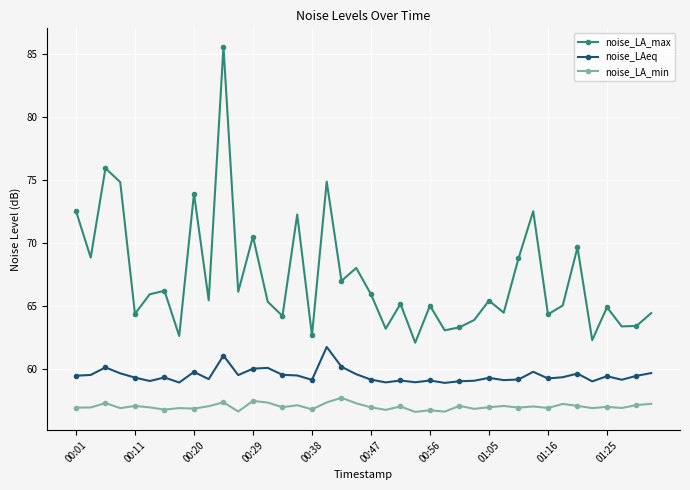

List the series in order of their overall mean, highest first.

noise_LA_max, noise_LAeq, noise_LA_min